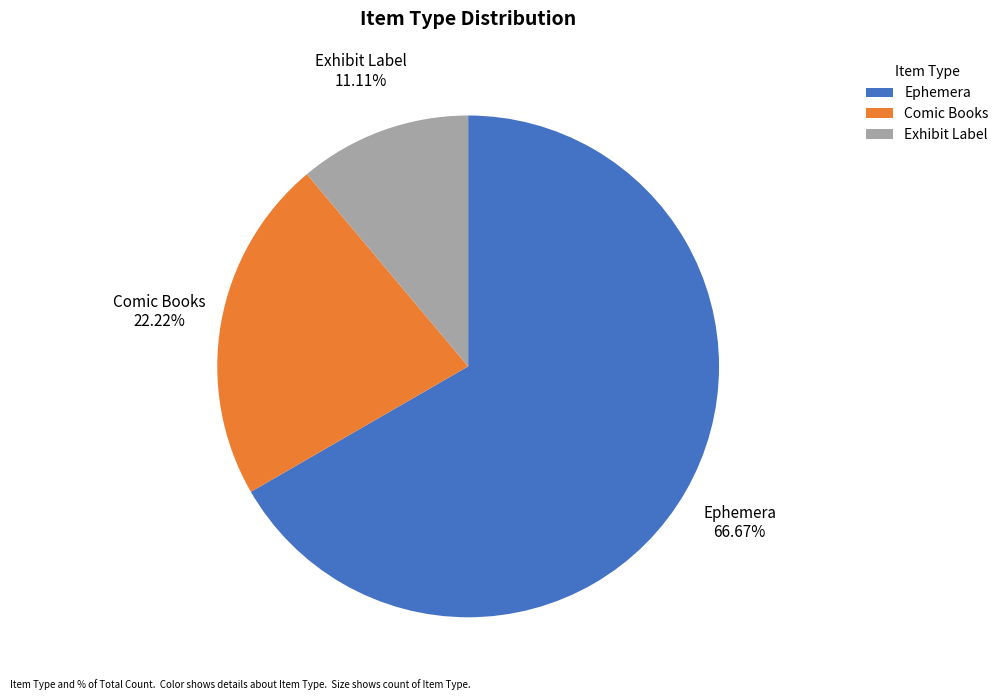

Does any single category account for the majority?

Yes